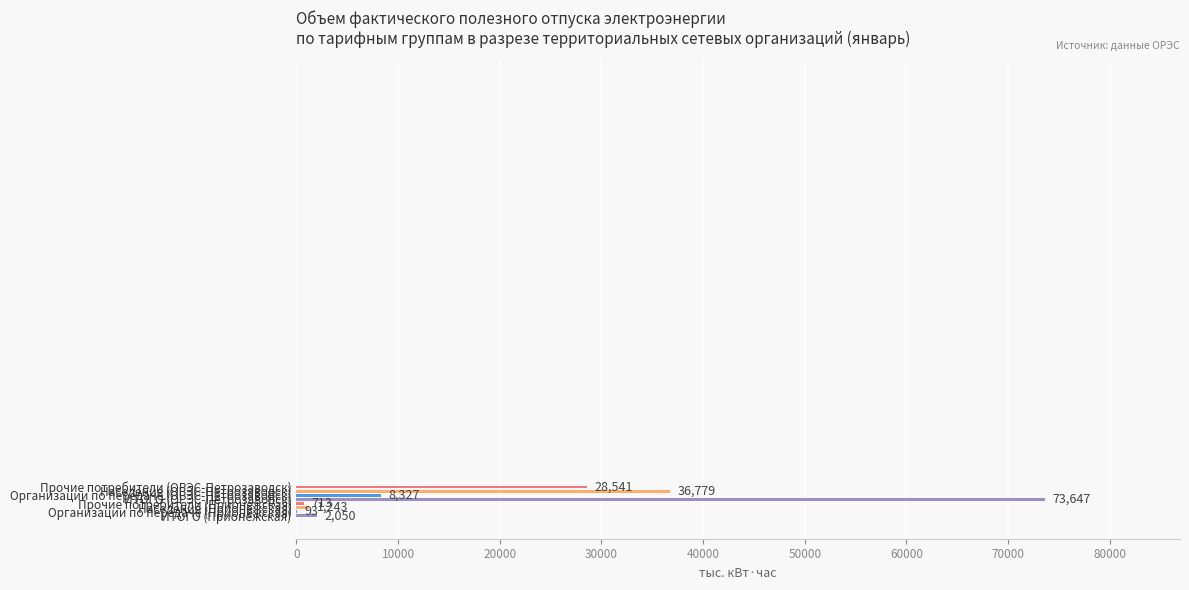

What is the greatest value displayed?

73647.1